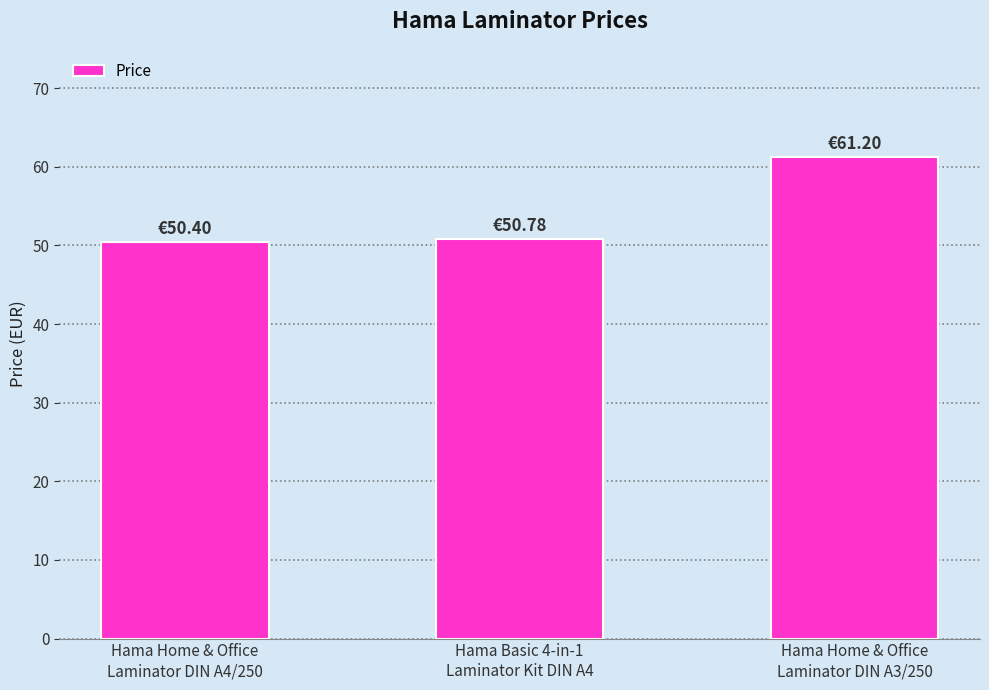

Does the chart contain stacked bars?

No